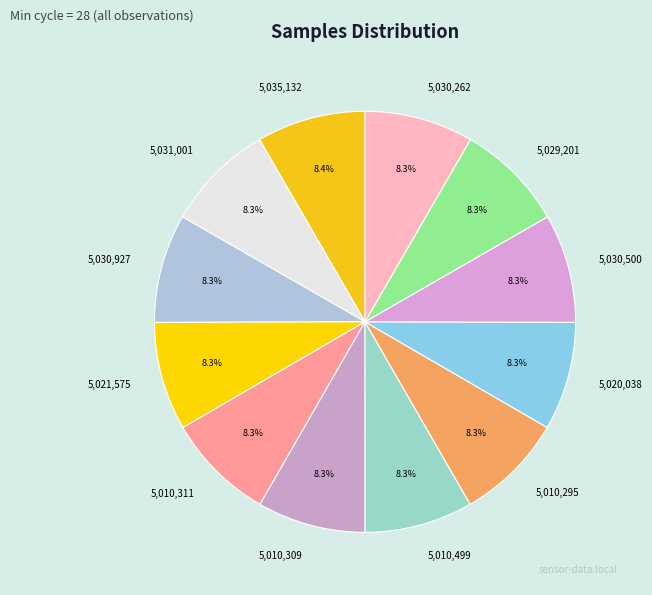

Count the number of slices in the pie.

12